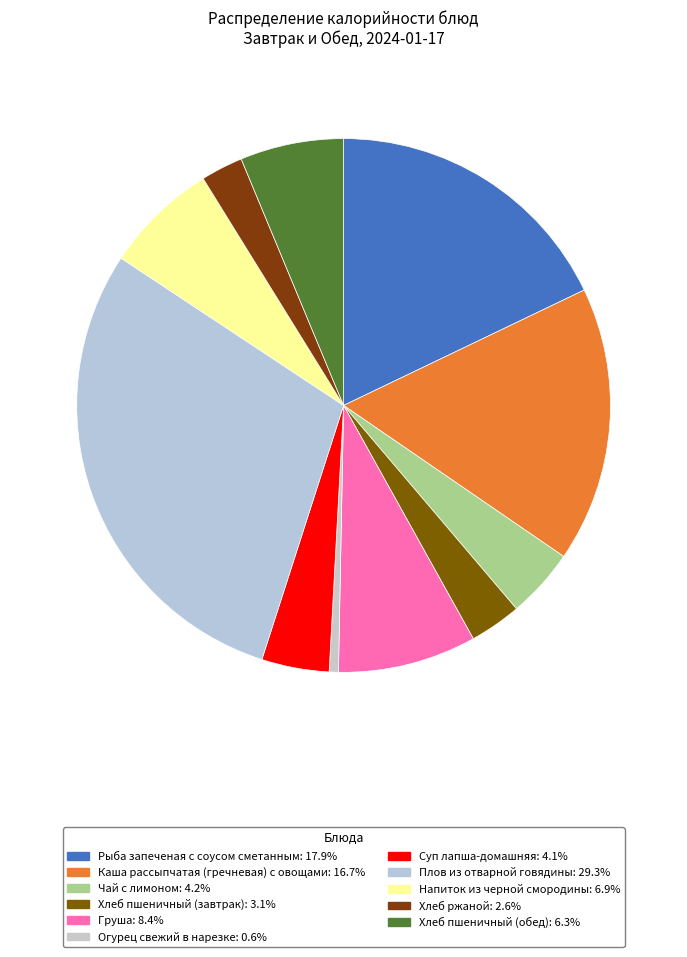

What is the change in value from Хлеб пшеничный (завтрак) to Хлеб пшеничный (обед)?

+47.3